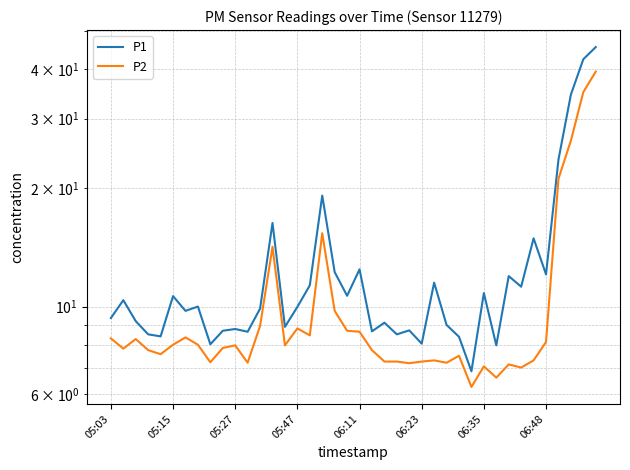

Which series has the largest range (max minus min)?

P1